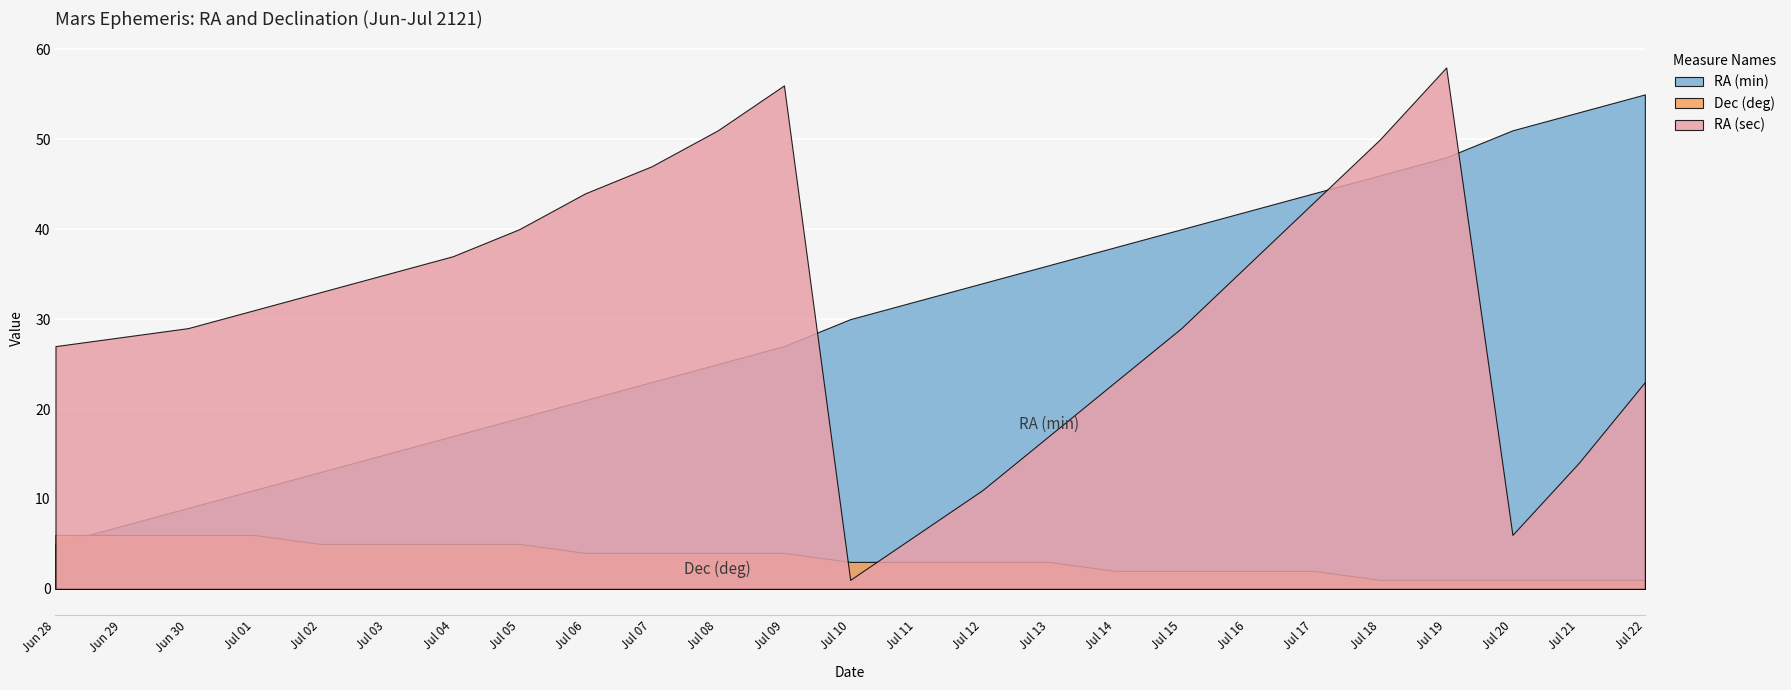

Which series has the widest spread of values?

RA (sec)